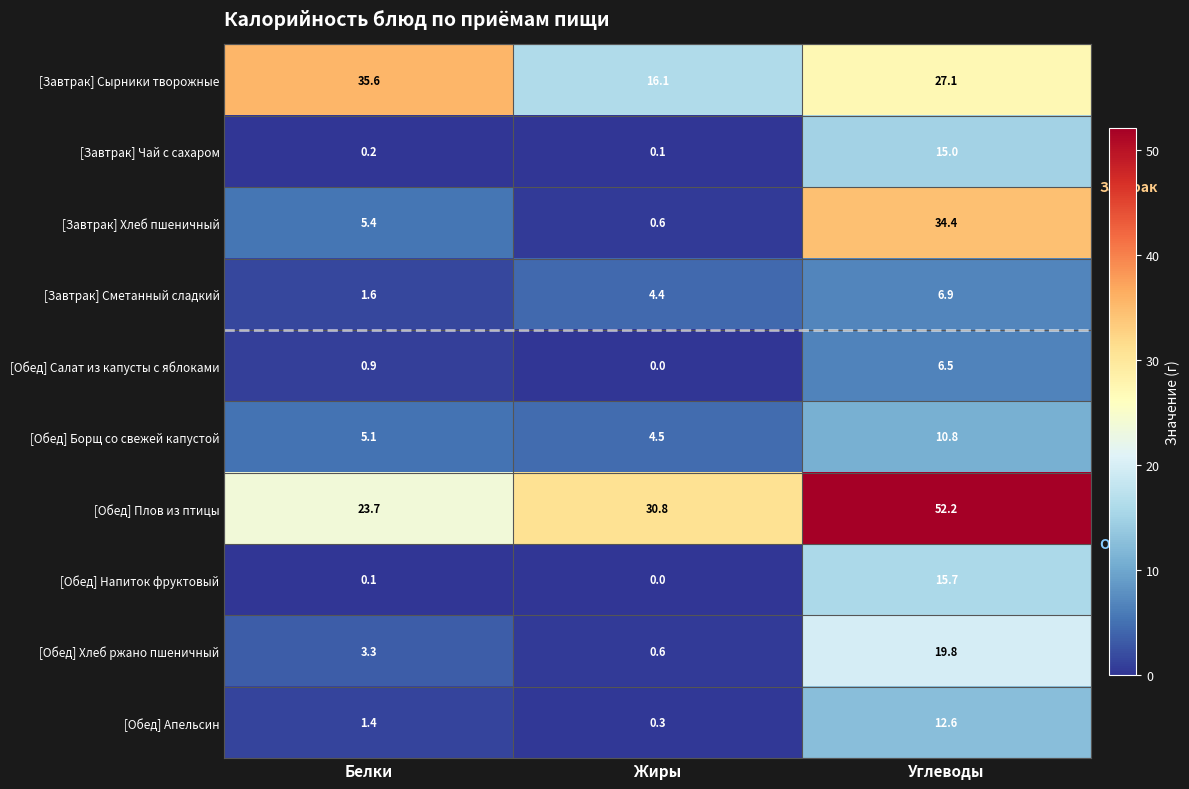

Count the number of categories in the chart.

3